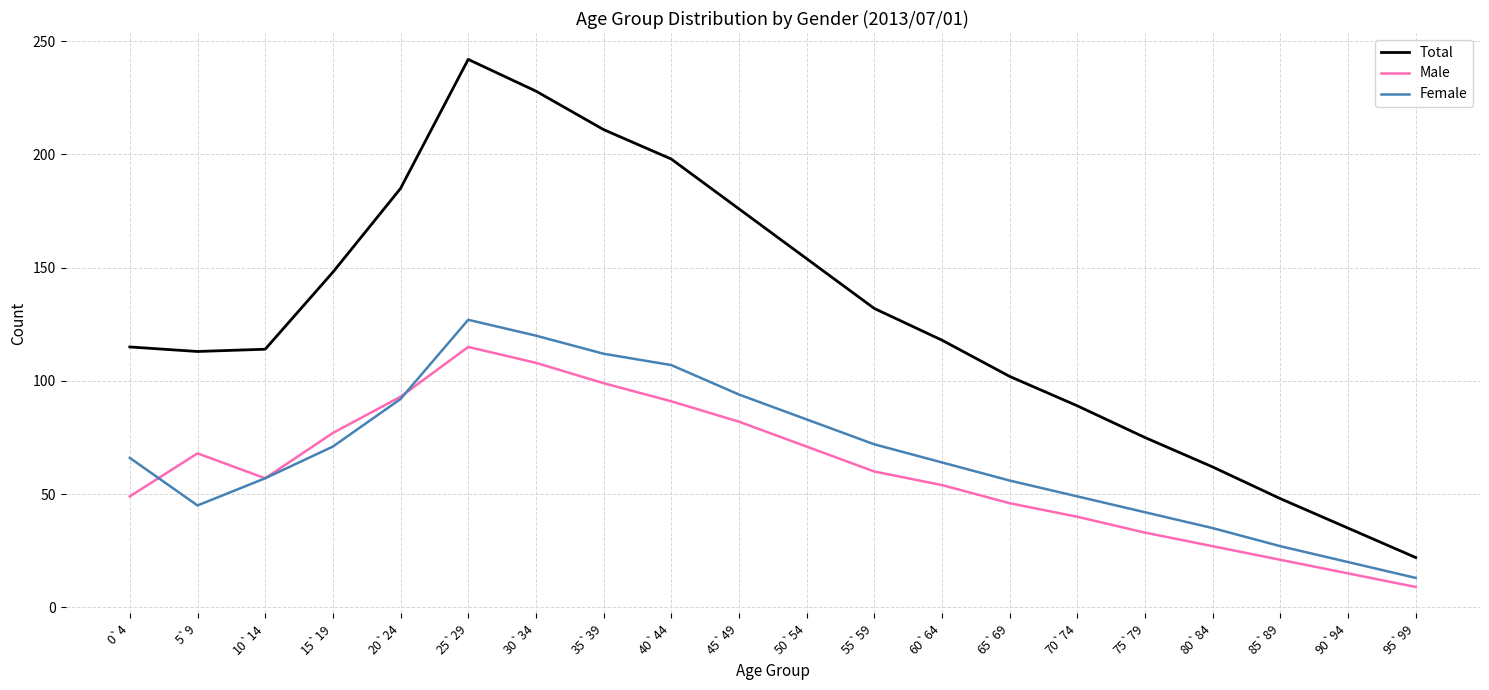

True or false: Male and Total intersect in this chart.

False